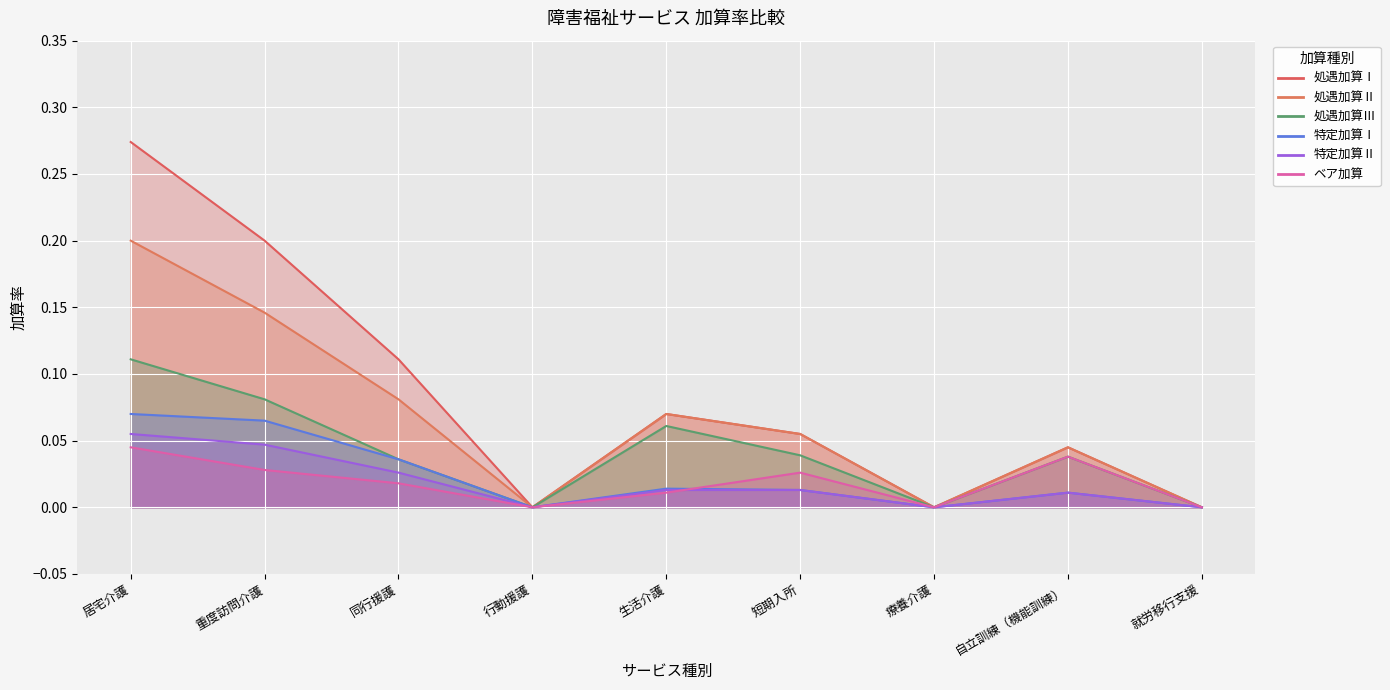

What is the sum of all 処遇加算Ⅲ values?

0.4